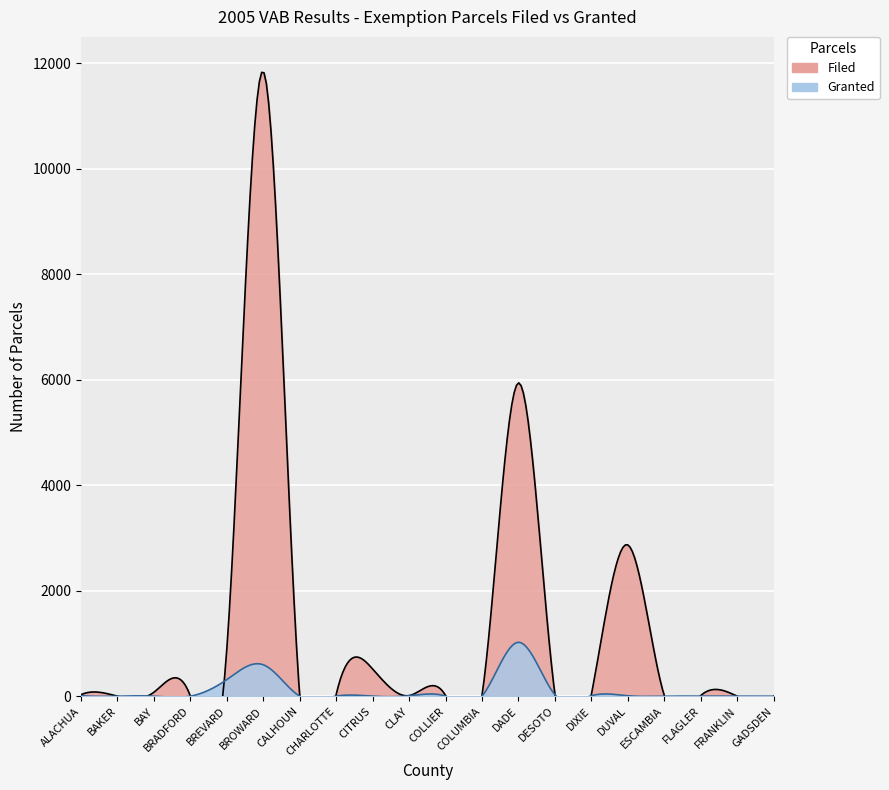

List the series in order of their overall mean, highest first.

Filed, Granted